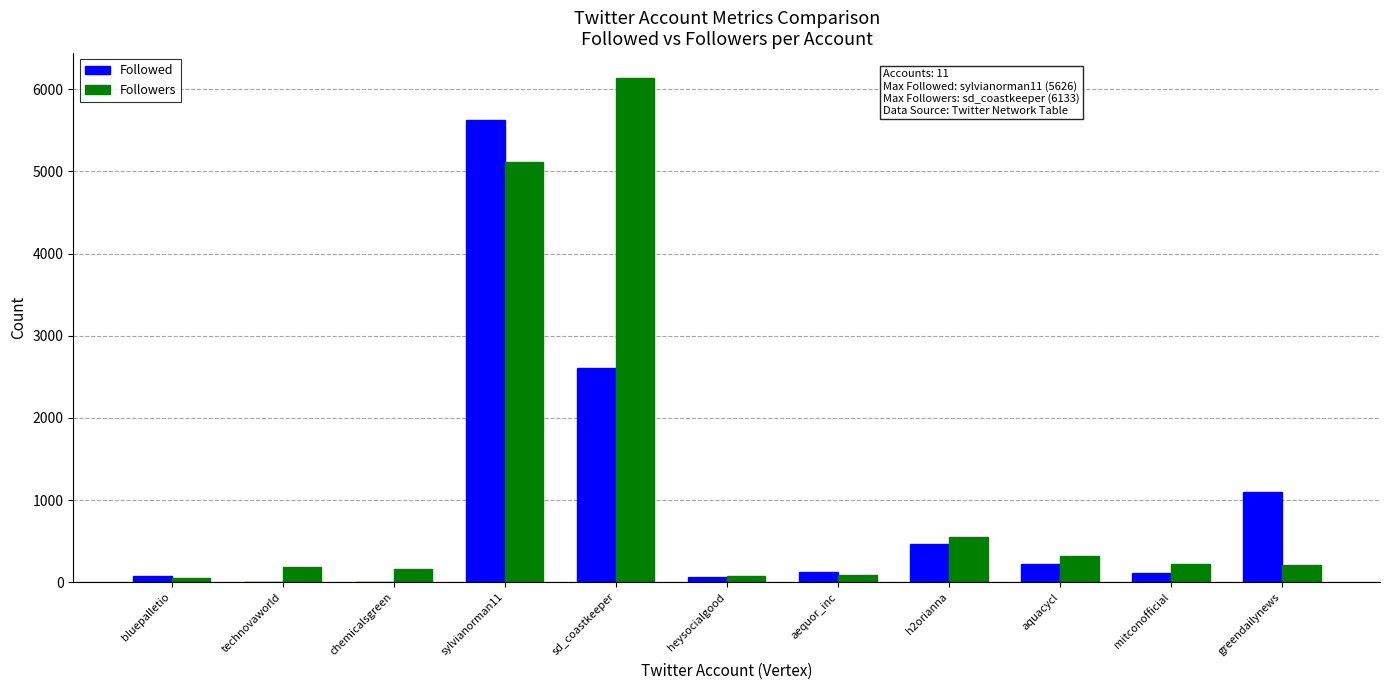

True or false: Followers has a value of 9021 at sylvianorman11.

False